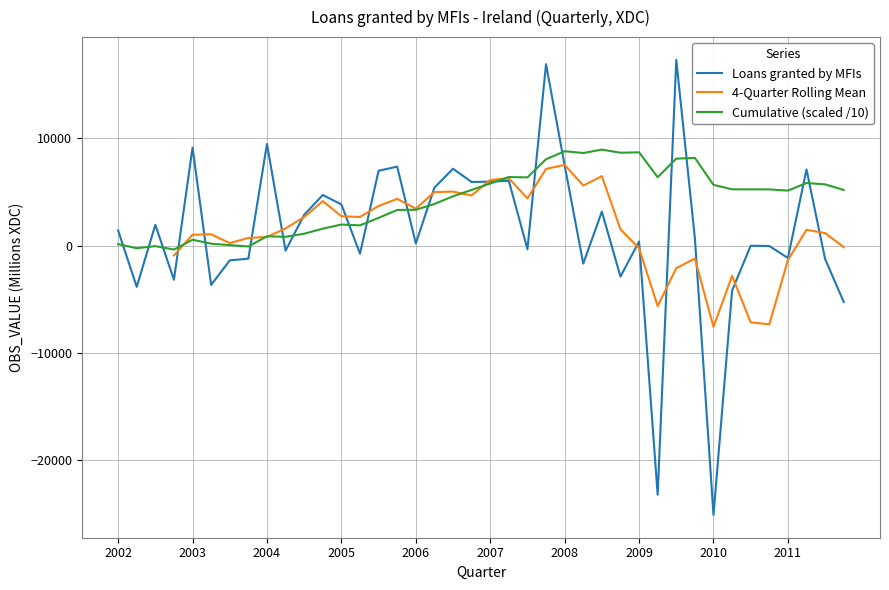

What is the highest value of the Loans granted by MFIs series?

17303.0